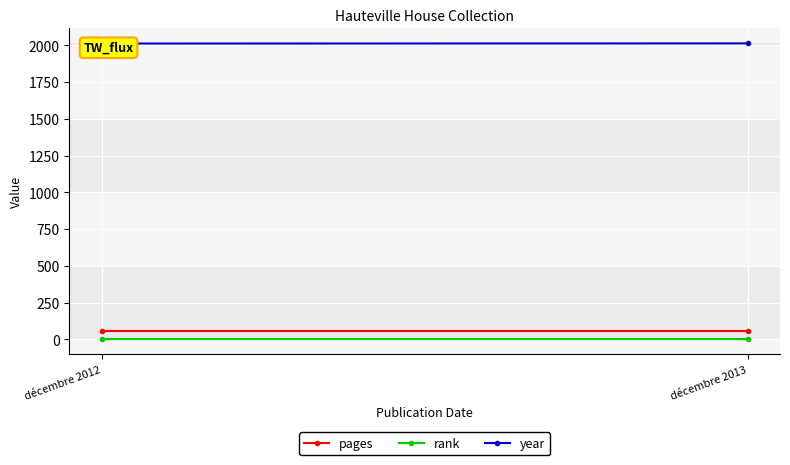

What is the total value across all series at décembre 2012?

2069